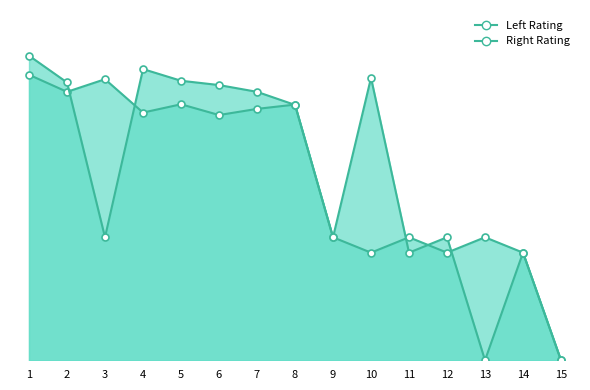

How many interior local peaks does the Right Rating series have?

3